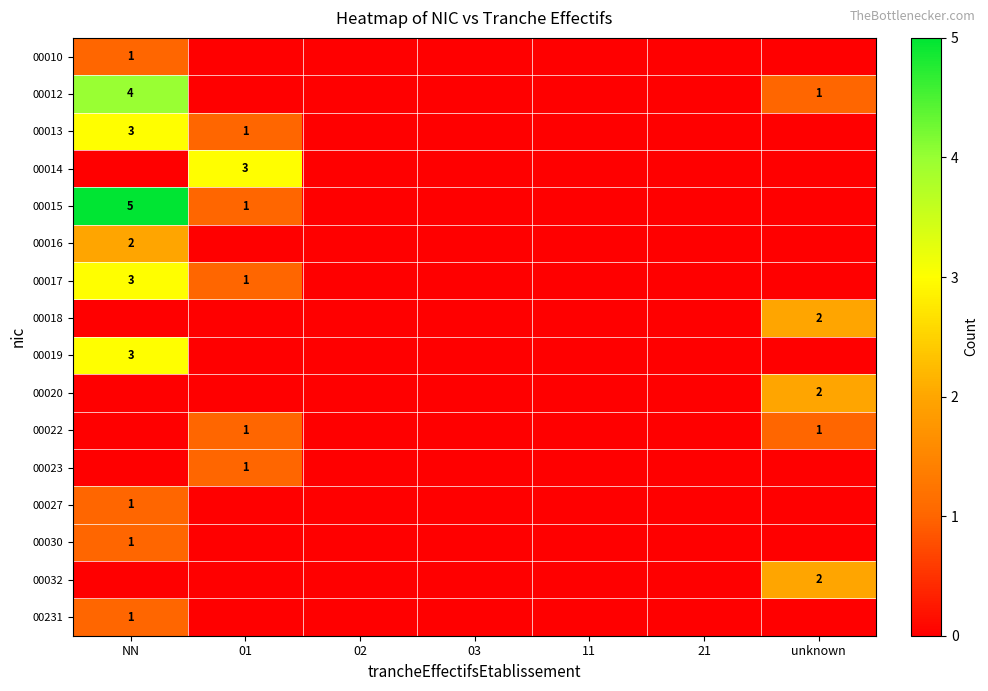

What is the spread (max minus min) of values at NN?

5